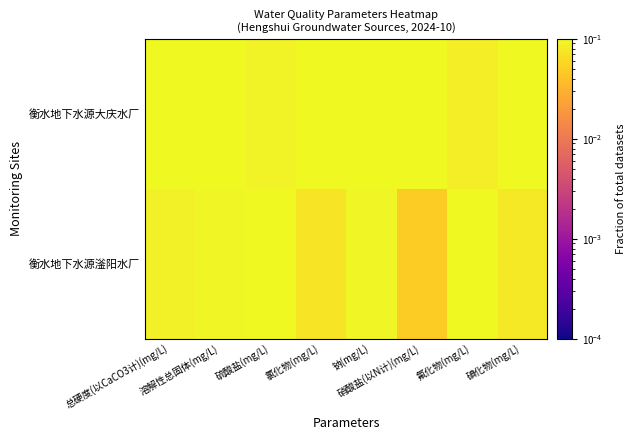

Which series has the widest spread of values?

衡水地下水源滏阳水厂